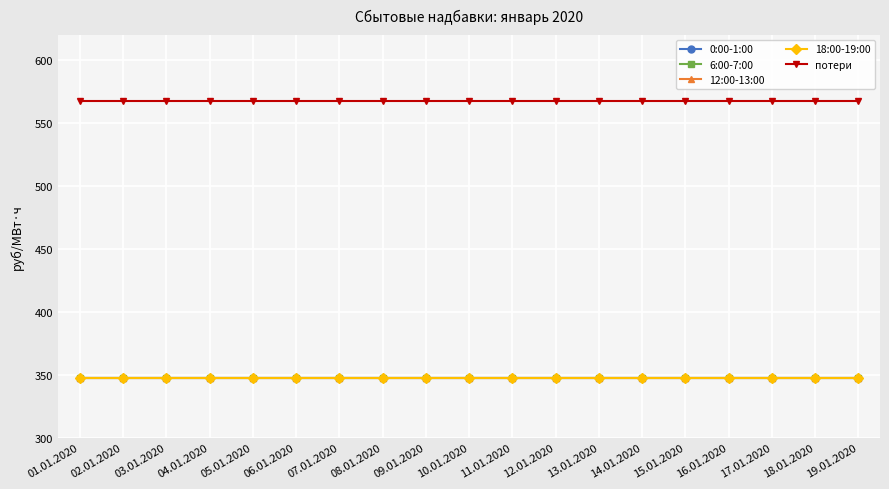

What are all the series names shown in the legend?

0:00-1:00, 6:00-7:00, 12:00-13:00, 18:00-19:00, потери